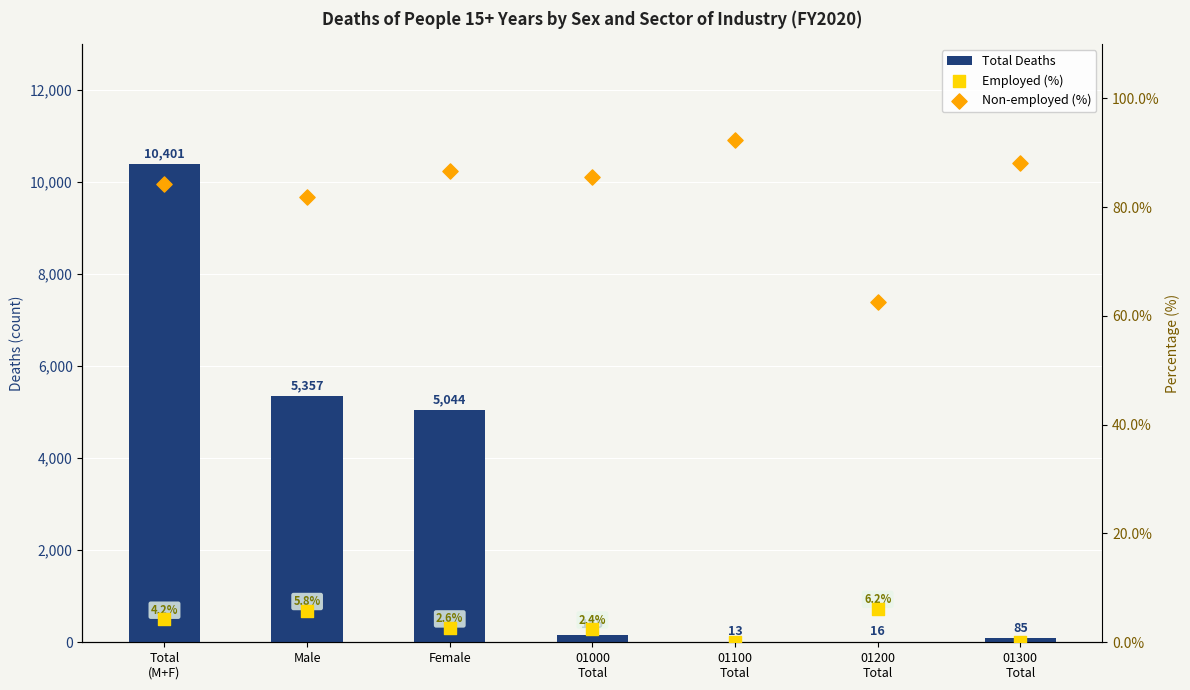

Which series has the largest total across all categories?

Total Deaths